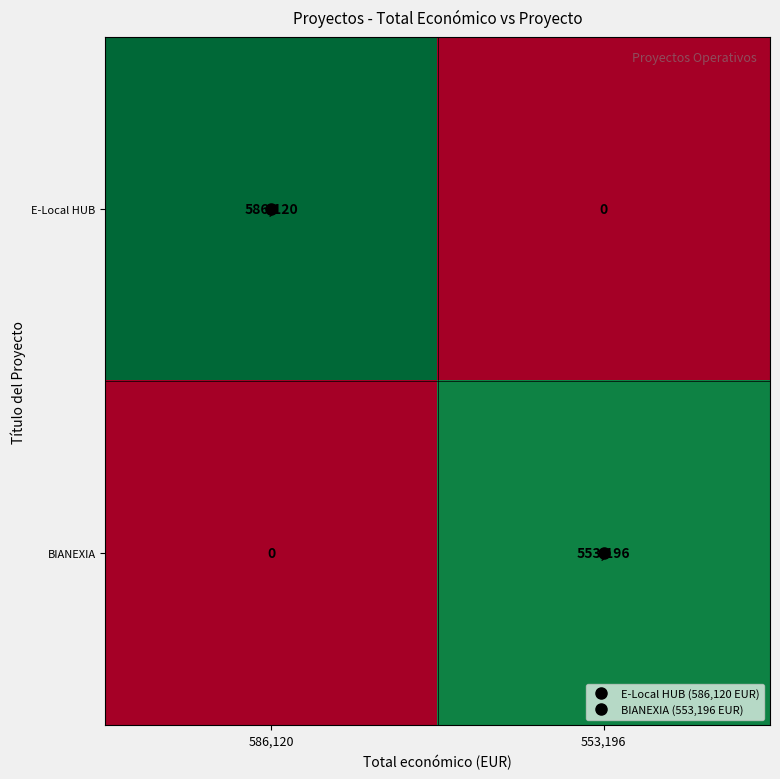

List the series in order of their overall mean, lowest first.

BIANEXIA, E-Local HUB